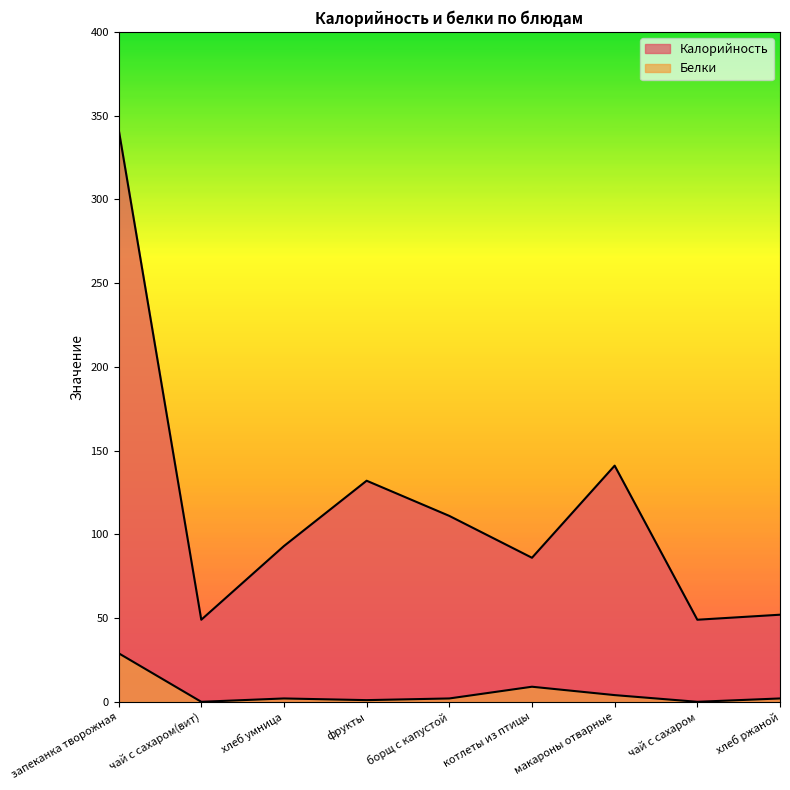

Is it true that Белки equals 1 at хлеб умница?

False